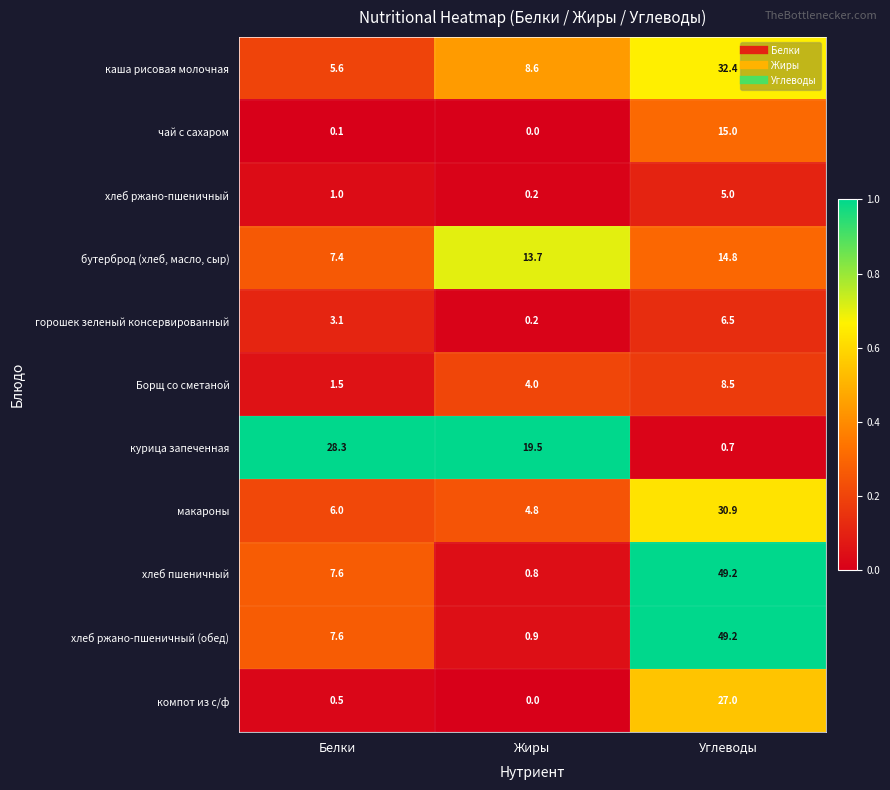

Which series has the largest range (max minus min)?

хлеб пшеничный